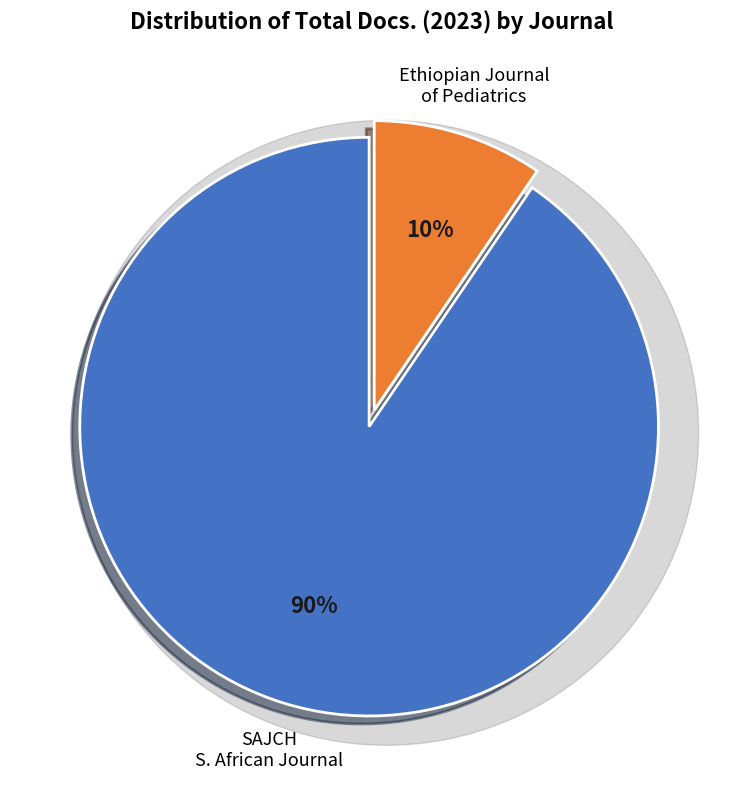

To the nearest percent, what percentage of the pie is SAJCH South African Journal of Child Health?

90%